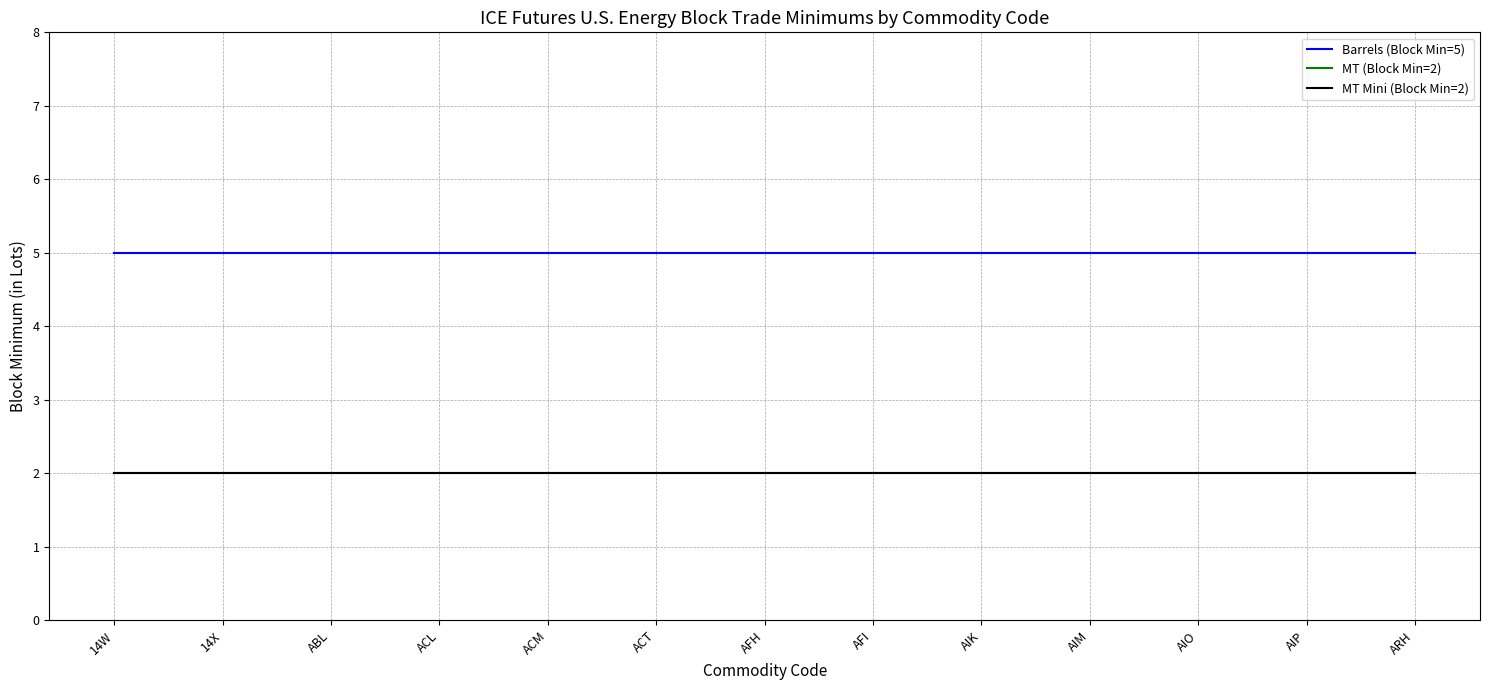

True or false: Barrels (Block Min=5) and MT (Block Min=2) intersect in this chart.

False